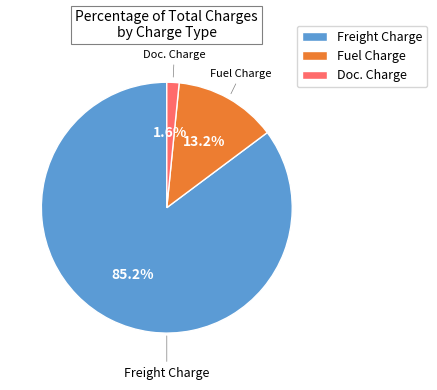

How many segments does this pie chart have?

3